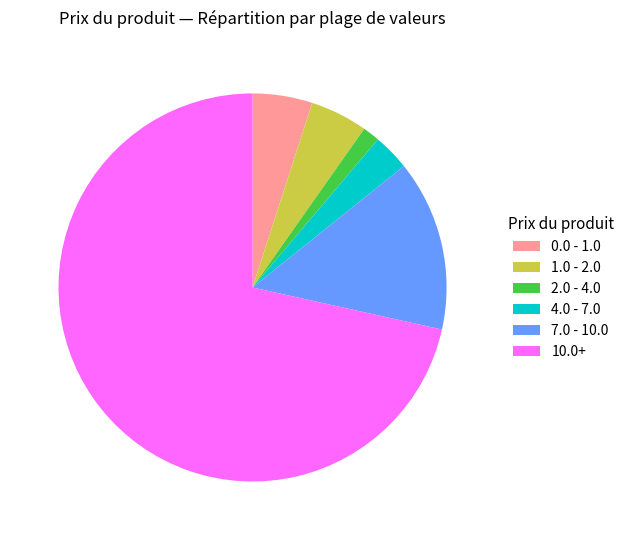

Is the sum of 1.0 - 2.0 and 0.0 - 1.0 greater than half?

No